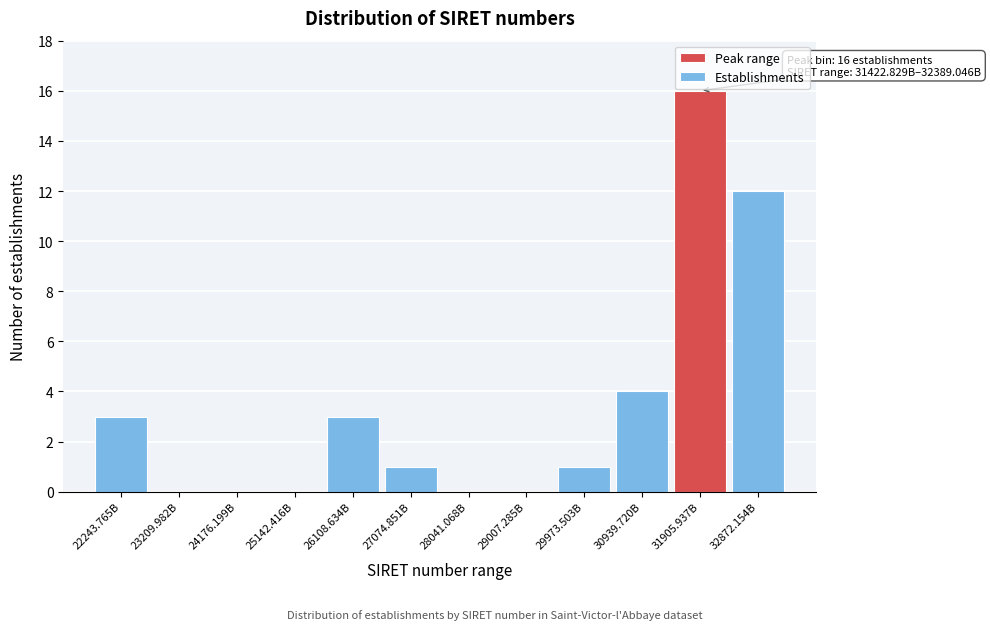

Reading left to right, what are all the values shown in this chart?

22243.765B=3	23209.982B=0	24176.199B=0	25142.416B=0	26108.634B=3	27074.851B=1	28041.068B=0	29007.285B=0	29973.503B=1	30939.720B=4	31905.937B=16	32872.154B=12